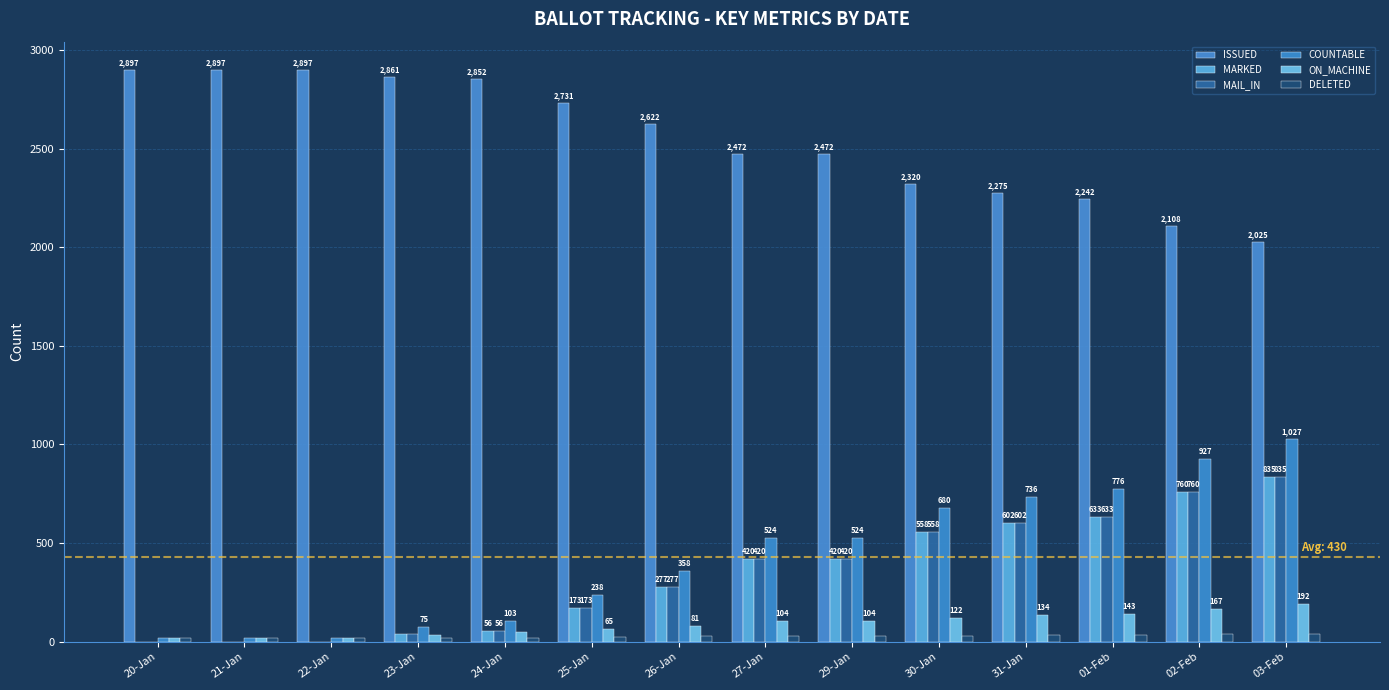

How many groups of bars are there?

14